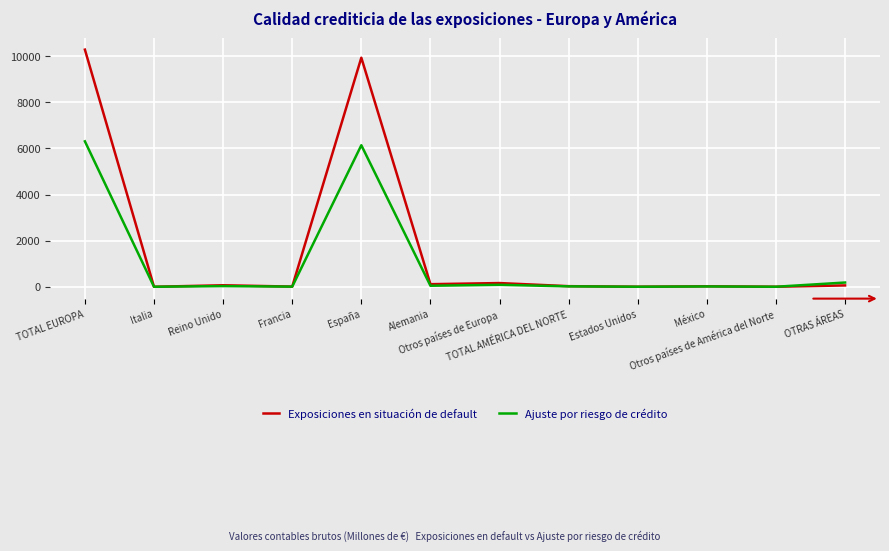

What is the smallest value displayed?

0.9